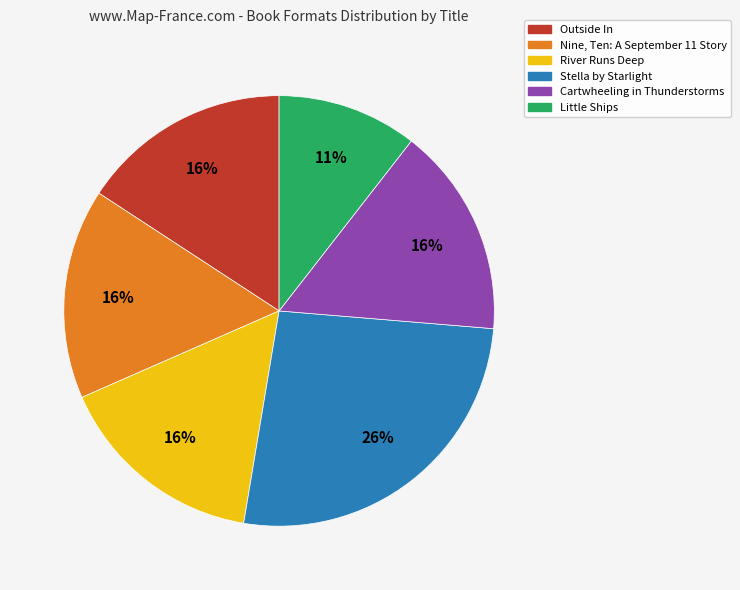

What is the ratio of the value at River Runs Deep to the value at Outside In?

1.0